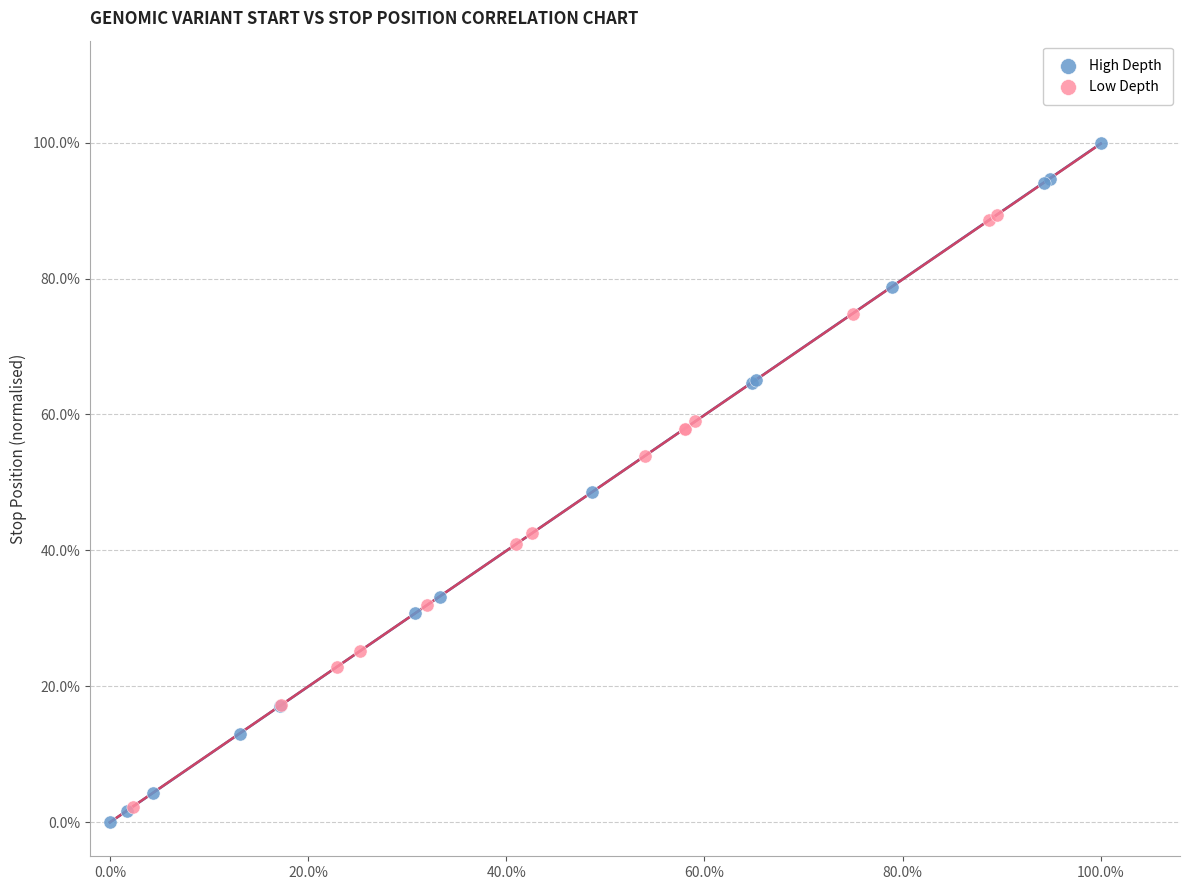

Which series has the widest spread of Y values?

High Depth